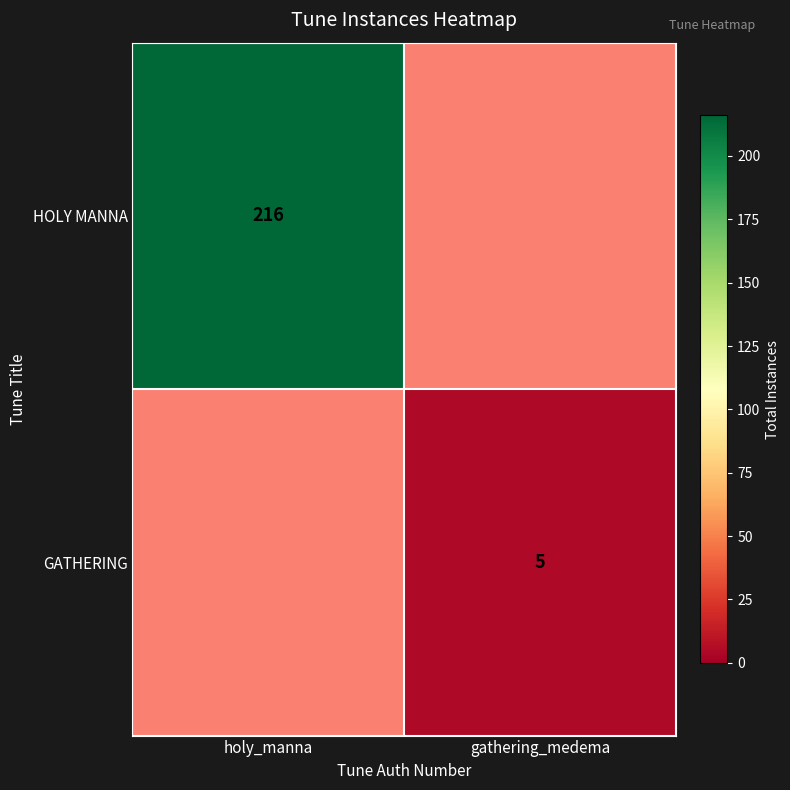

Is it true that HOLY MANNA equals 216 at holy_manna?

True